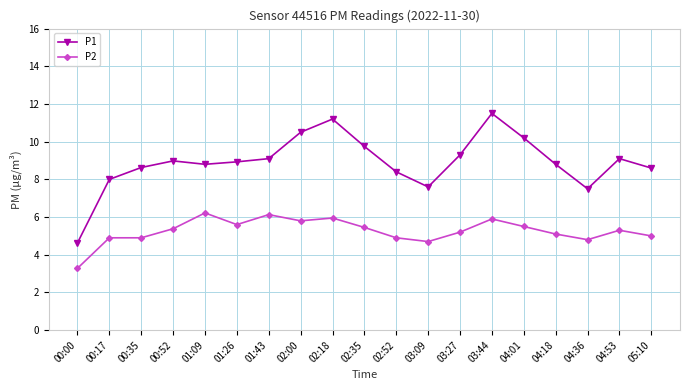

Rank the series by their average value, from lowest to highest.

P2, P1